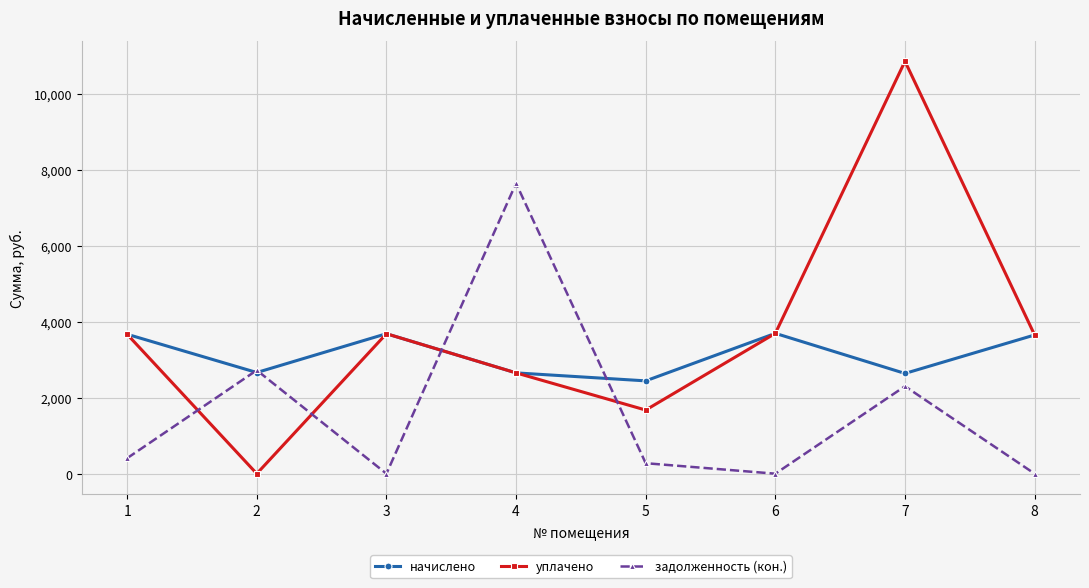

What is the difference between the начислено values at 2 and 8?

987.4